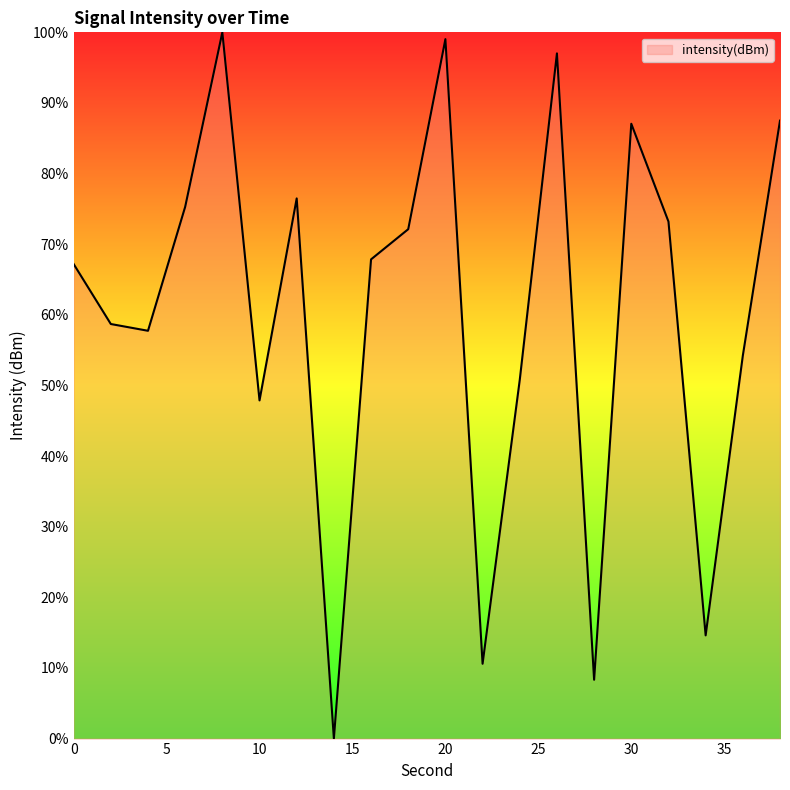

What is the difference between the maximum and minimum values?

100.0